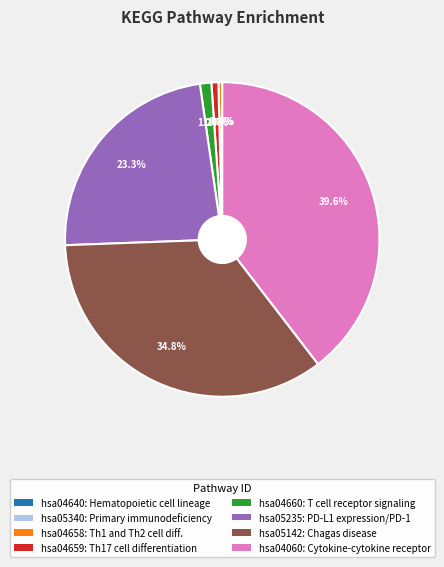

Which has a higher value, hsa04659 or hsa05235?

hsa05235